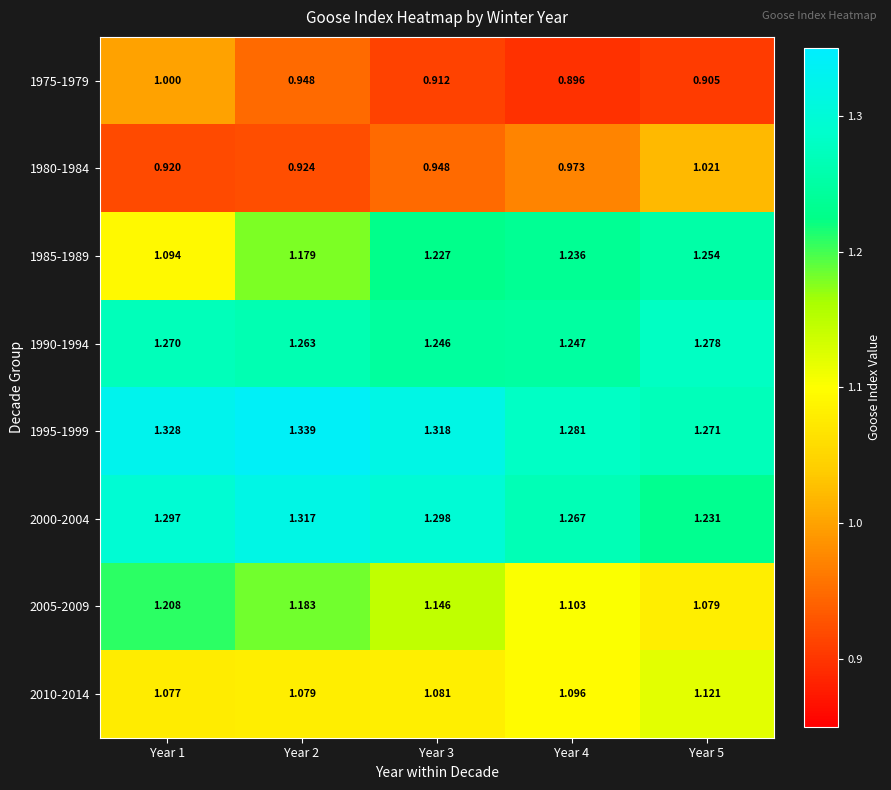

Count the number of data series in this chart.

8